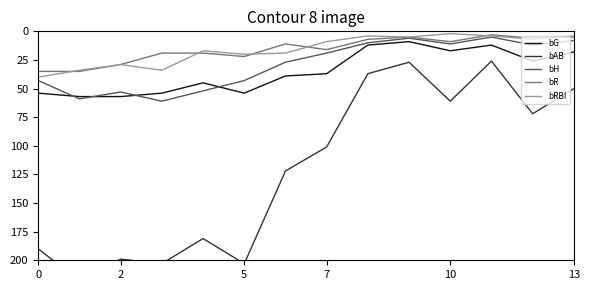

Reading left to right, transcribe all the data shown in this chart.

bG: 54	57	57	54	45	54	39	37	12	9	17	12	26	18
bAB: 190	218	199	203	181	203	122	101	37	27	61	26	72	50
bH: 43	59	53	61	52	43	27	19	10	6	11	5	12	8
bR: 35	35	29	19	19	22	11	16	7	5	9	3	6	5
bRBI: 40	34	29	34	17	20	19	9	4	5	2	4	7	4